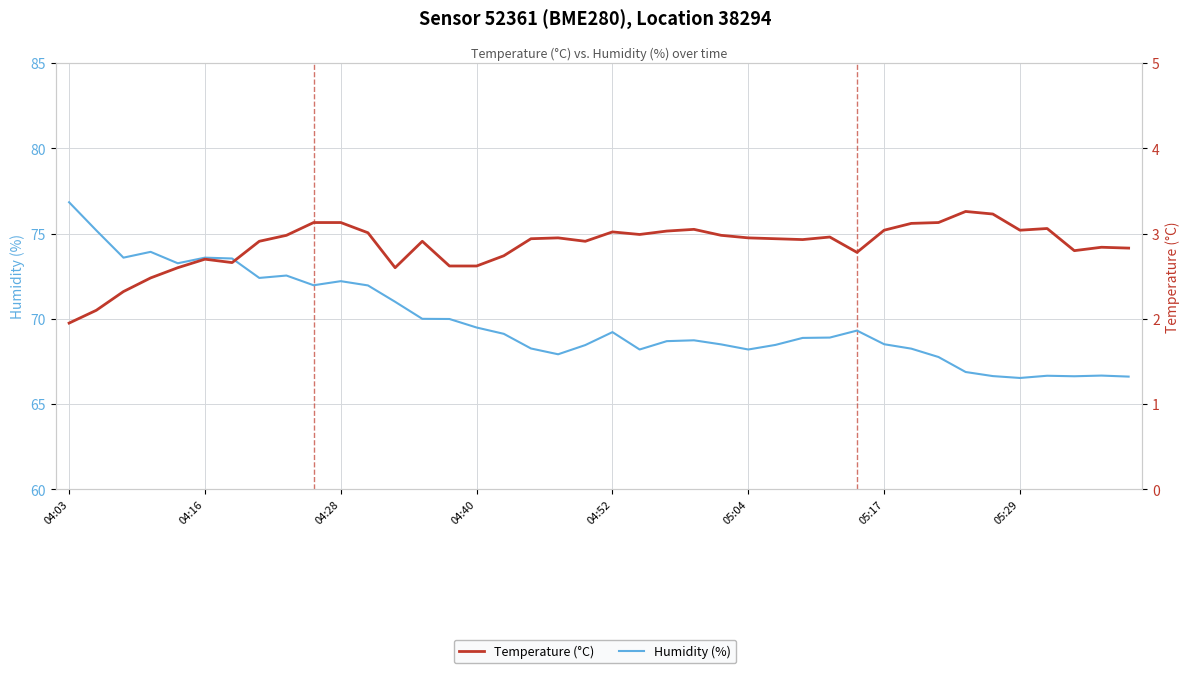

What is the average value of the Temperature (°C) series?

2.9